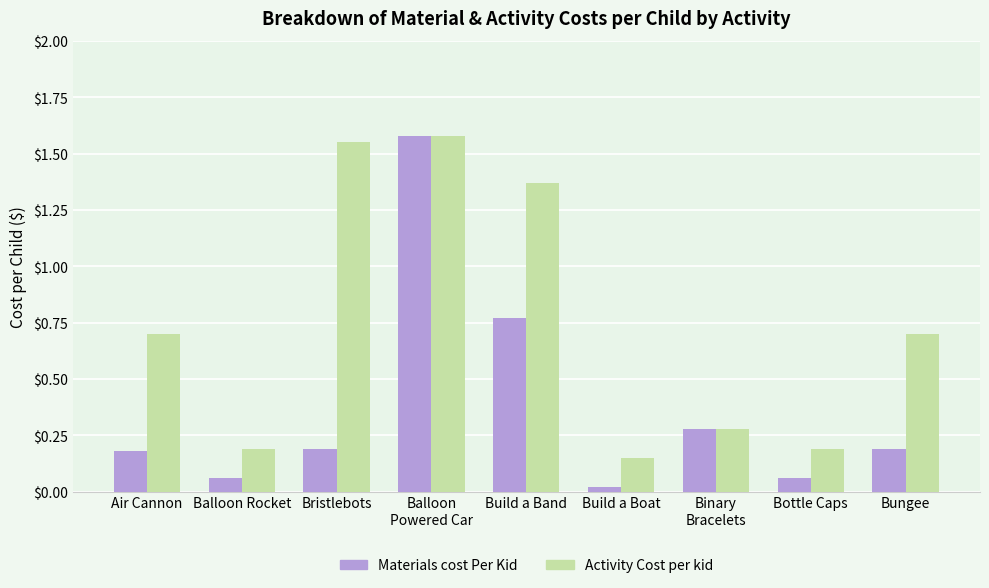

Which series has the widest spread of values?

Materials cost Per Kid